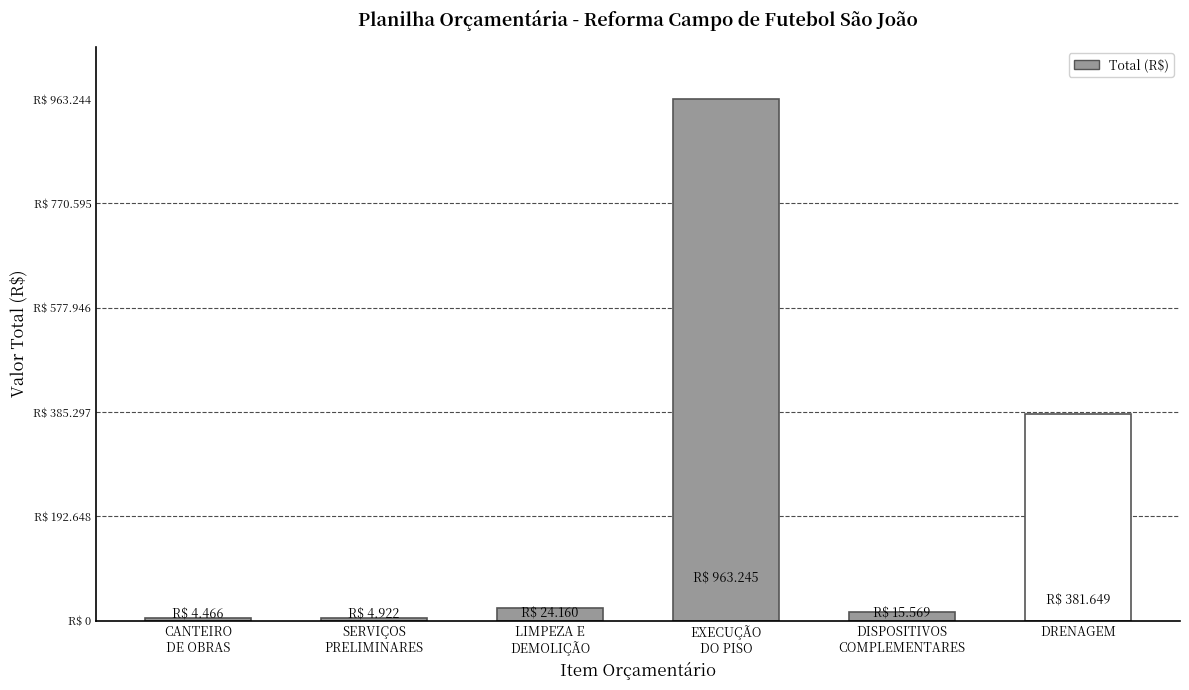

Which label corresponds to the smallest value in the chart?

1 - CANTEIRO DE OBRAS